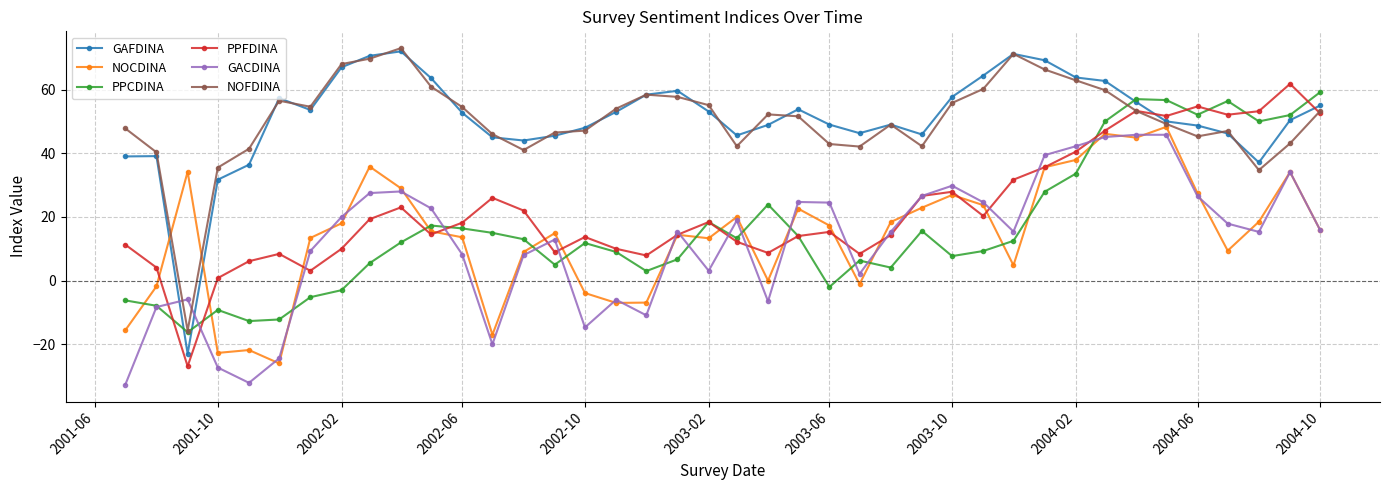

How many intersections are there between GAFDINA and PPFDINA?

2